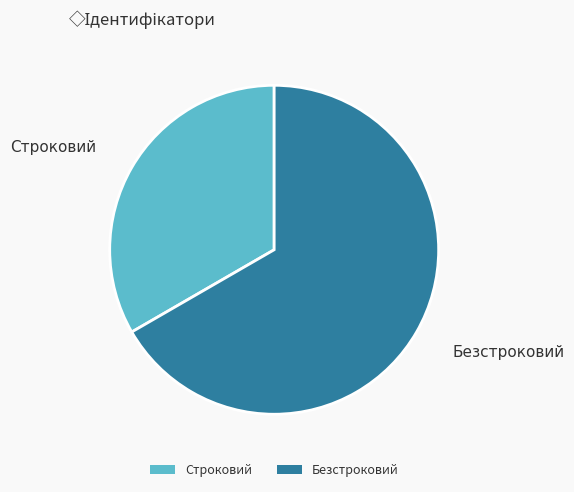

Combined, do Безстроковий and Строковий account for over 50%?

Yes